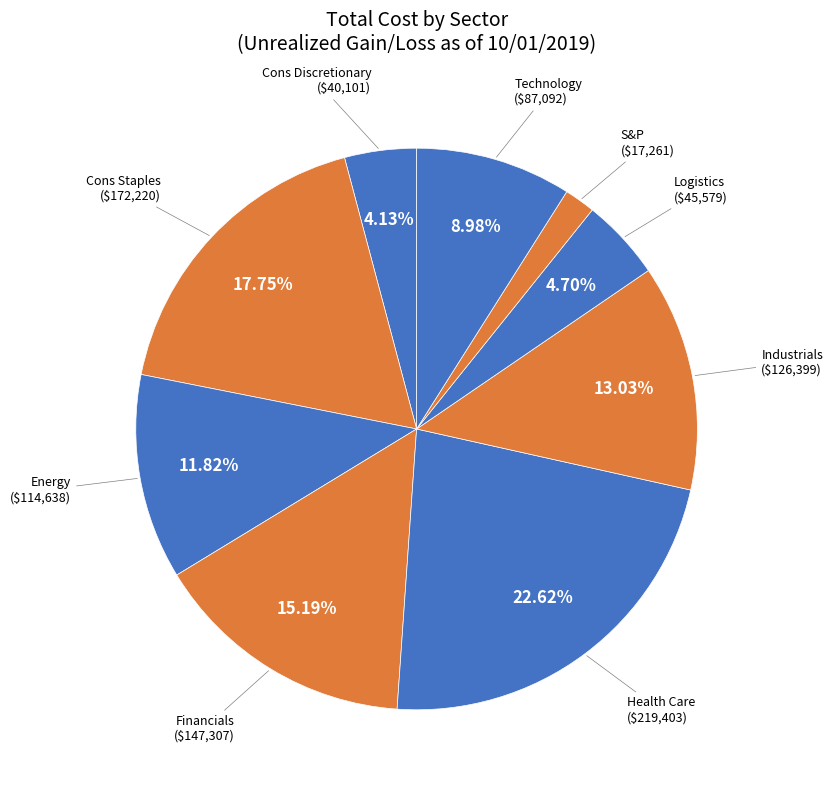

How many segments does this pie chart have?

9